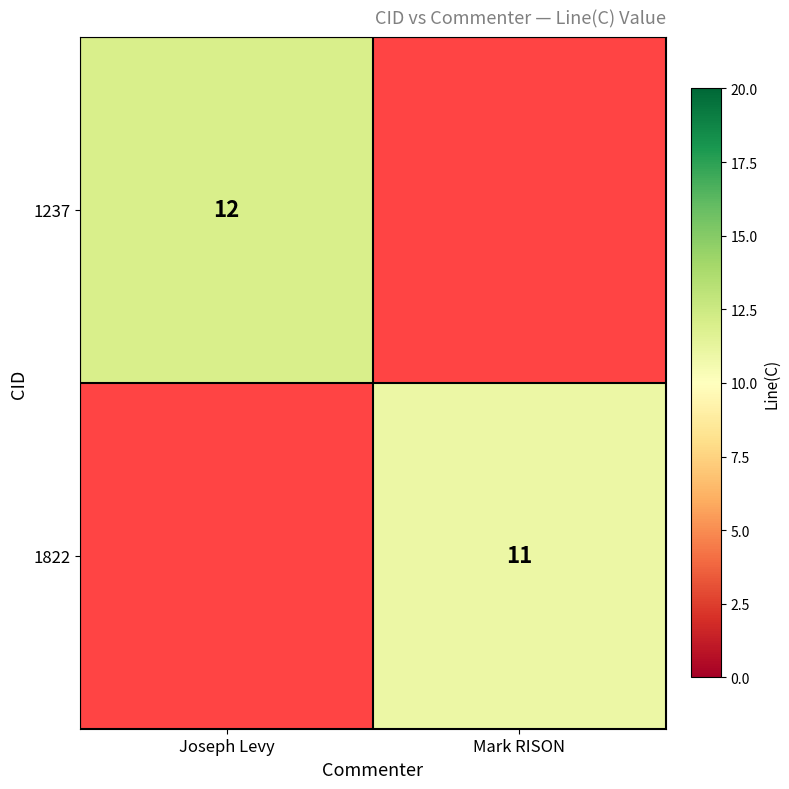

Count the number of data series in this chart.

2